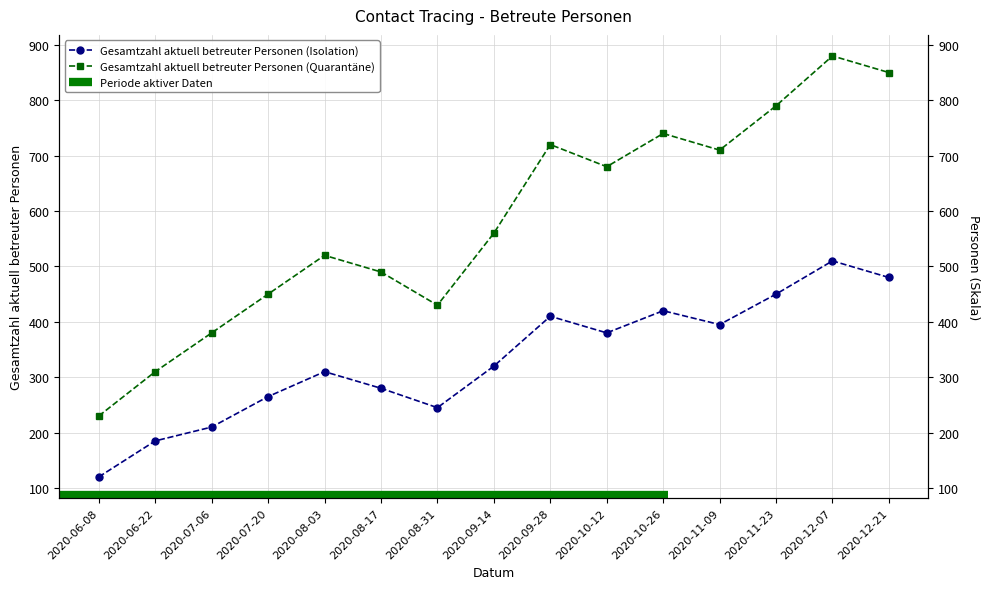

Is the value of Gesamtzahl aktuell betreuter Personen (Isolation) at 2020-09-14 greater than the value of Gesamtzahl aktuell betreuter Personen (Quarantäne) at 2020-12-07?

No